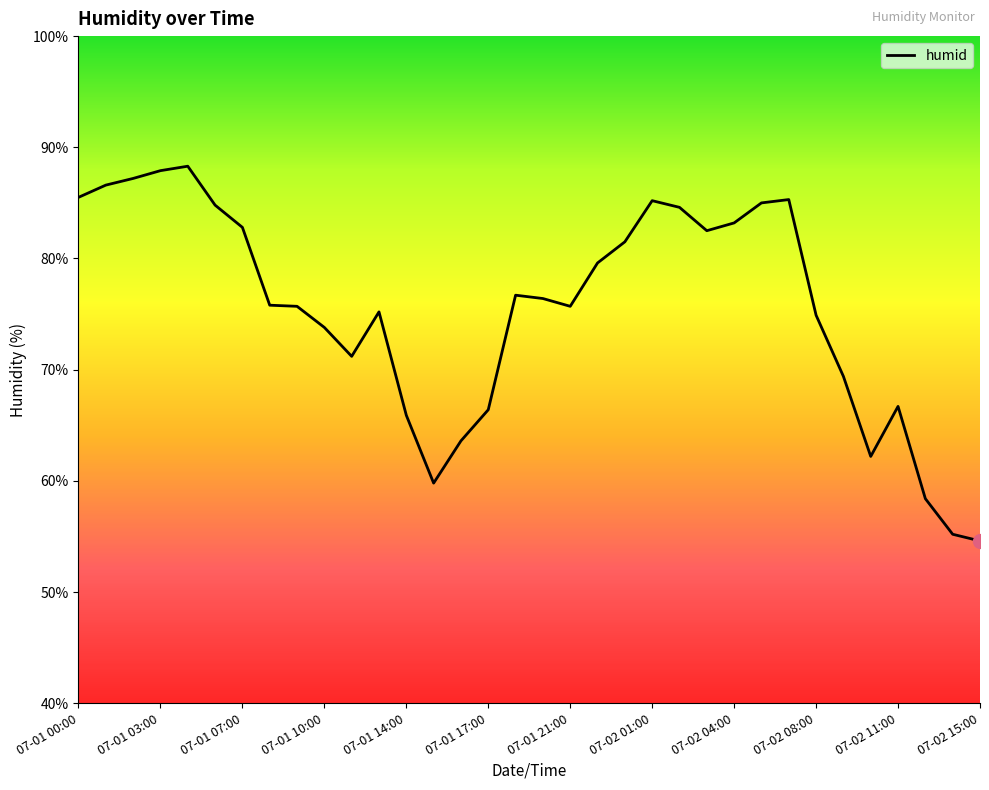

What is the smallest value displayed?

54.6